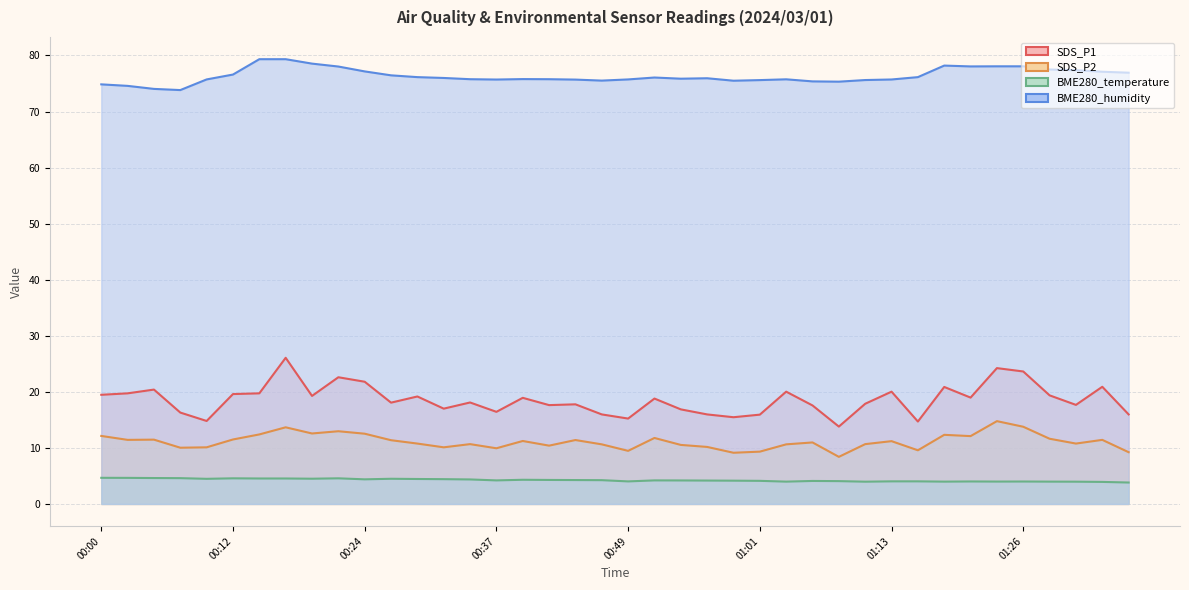

What are all the series names shown in the legend?

SDS_P1, SDS_P2, BME280_temperature, BME280_humidity